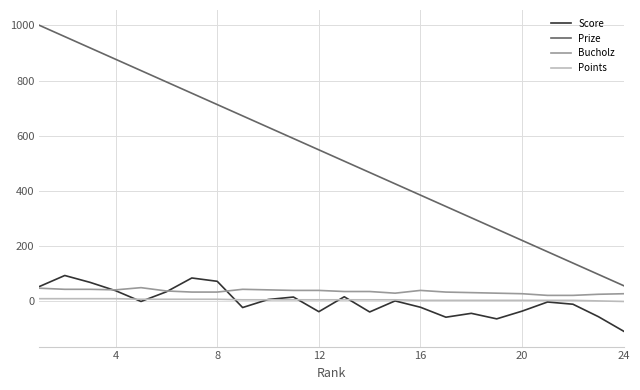

Which series has the largest total across all categories?

Prize